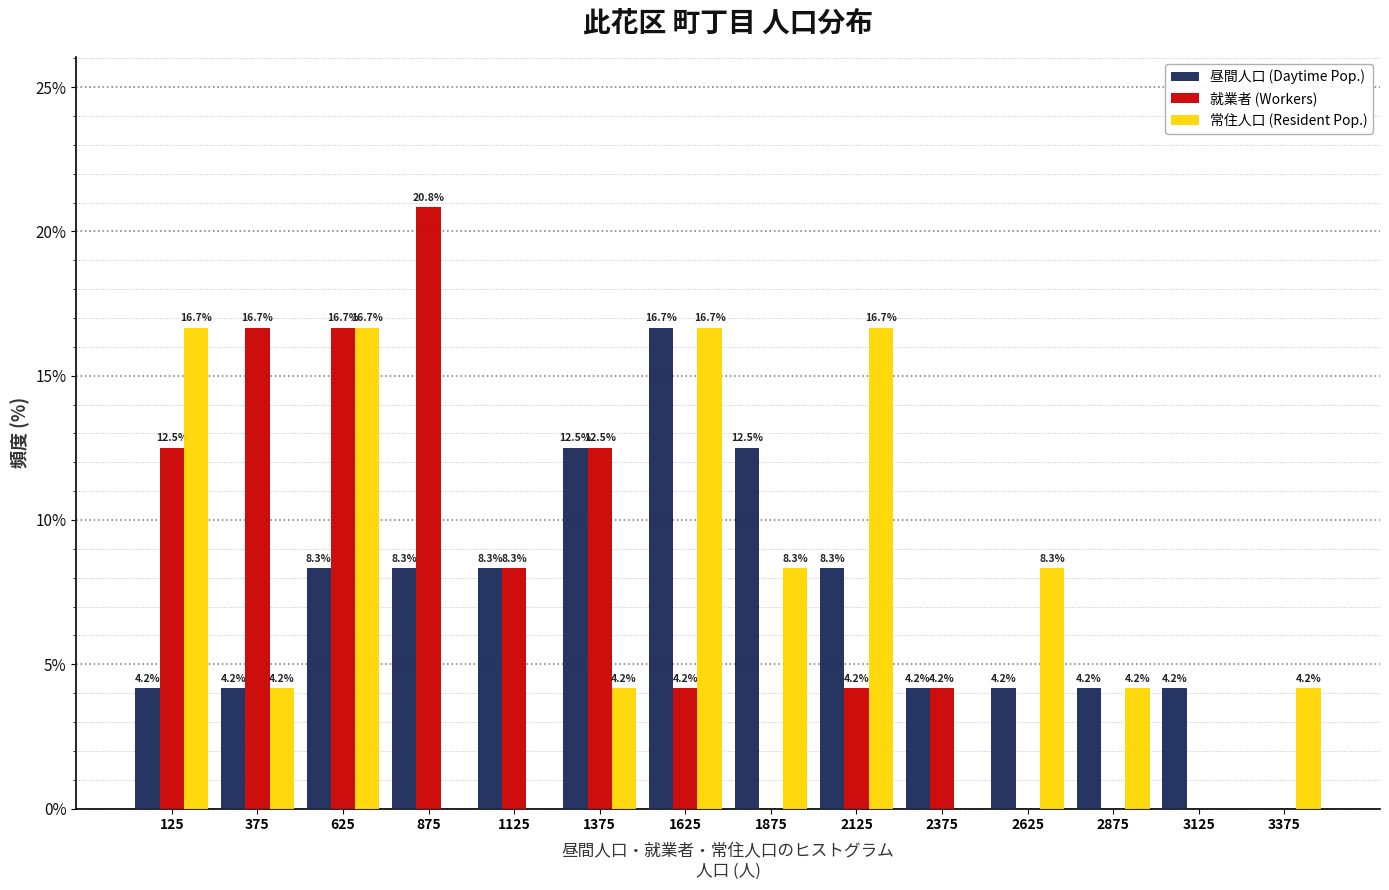

In the 就業者 (Workers) series, which range on the x-axis has the tallest bar?

750 to 1000